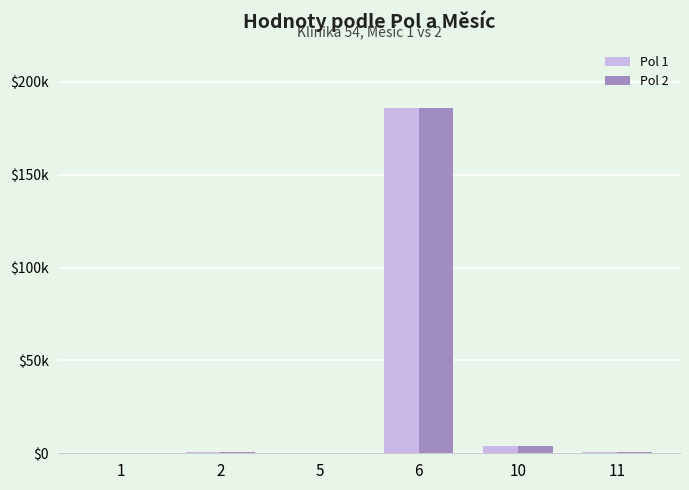

At how many categories does at least one series exceed 123965?

1